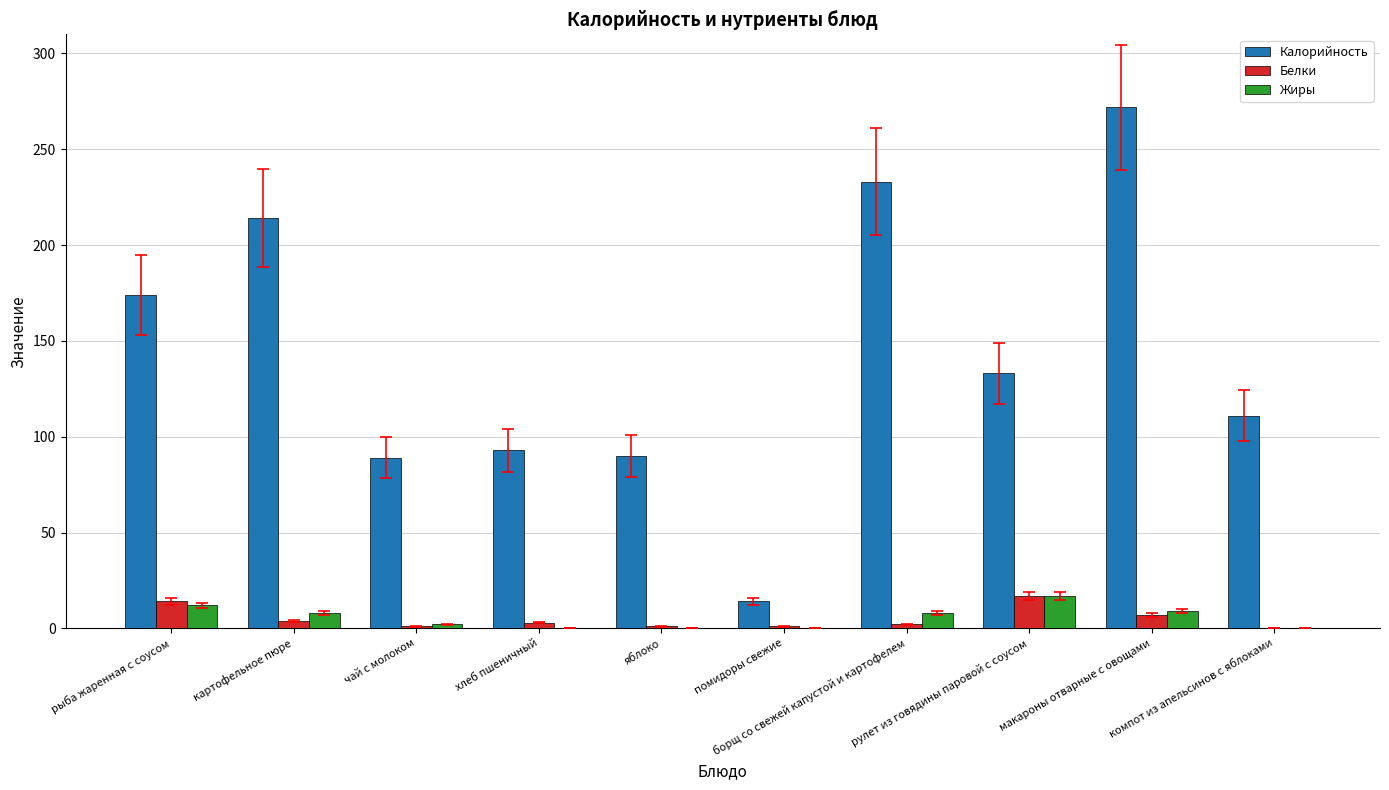

What is the maximum value shown in the chart?

272